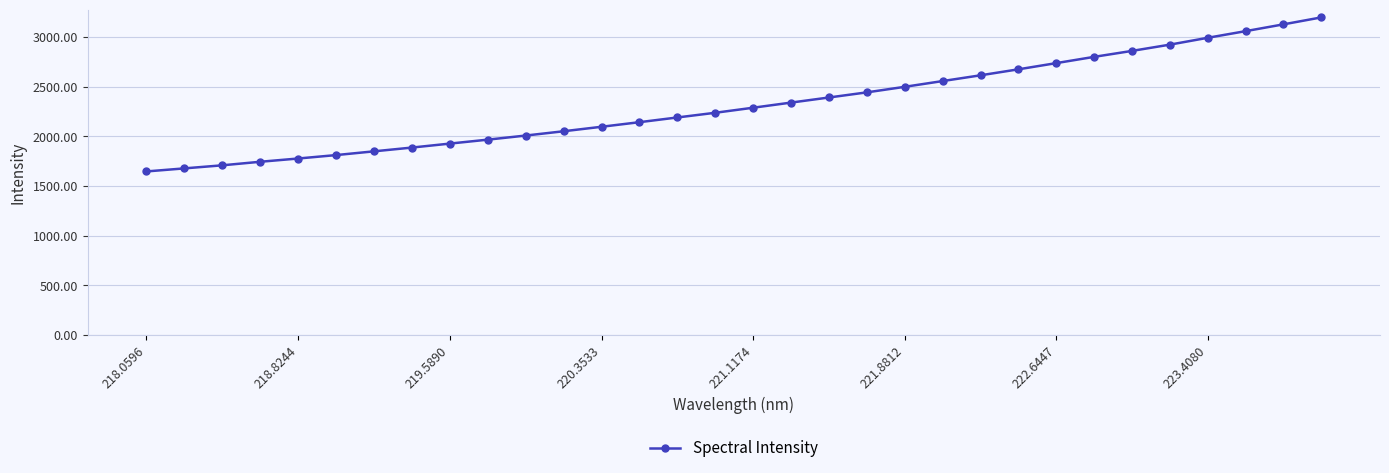

Reading left to right, what are all the values shown in this chart?

1646.7	1677.4	1708.3	1744.0	1776.7	1811.3	1849.0	1887.0	1926.9	1966.6	2007.9	2051.1	2096.2	2142.4	2189.9	2237.2	2288.0	2339.6	2390.9	2442.5	2498.3	2556.3	2614.2	2674.4	2736.8	2799.8	2859.8	2922.8	2991.7	3058.5	3127.0	3196.9